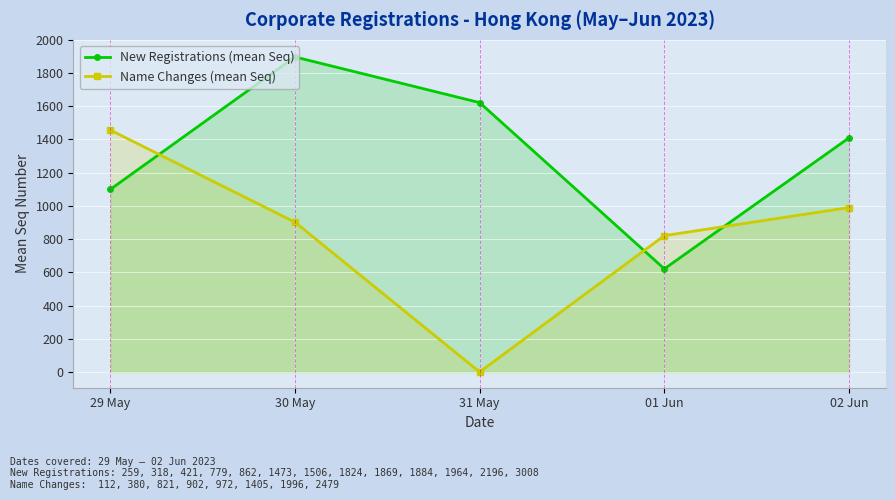

What is the highest value of the Name Changes (mean Seq) series?

1457